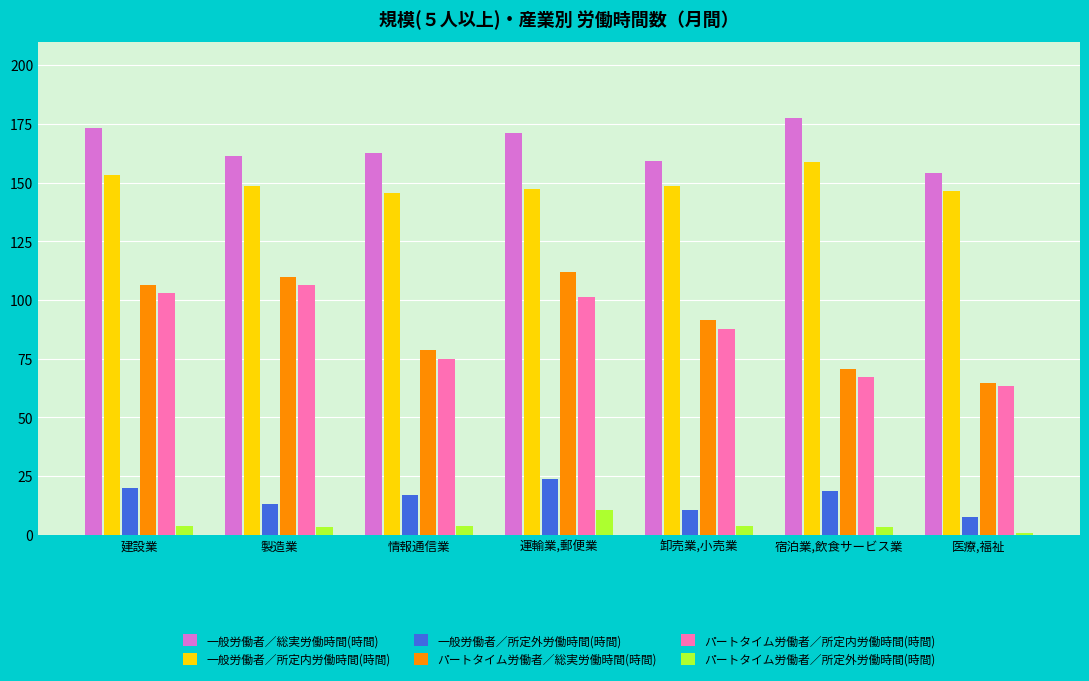

How many distinct data groups are displayed?

6